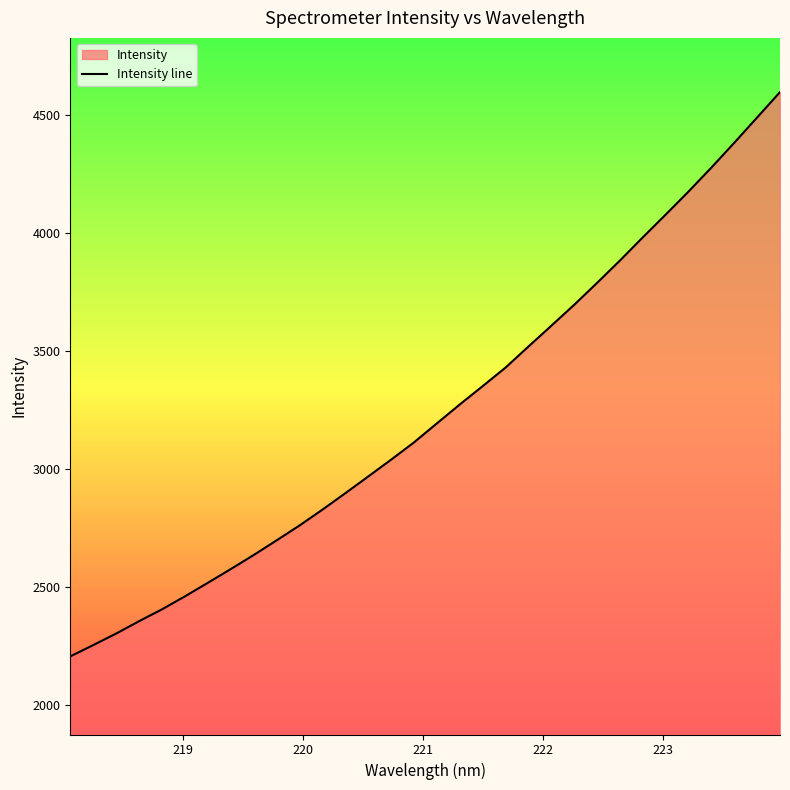

What is the maximum value shown in the chart?

4597.3